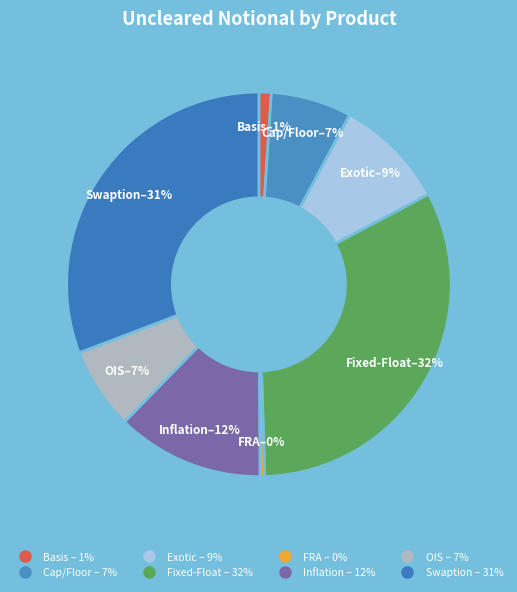

Is the sum of Fixed-Float and Exotic greater than half?

No